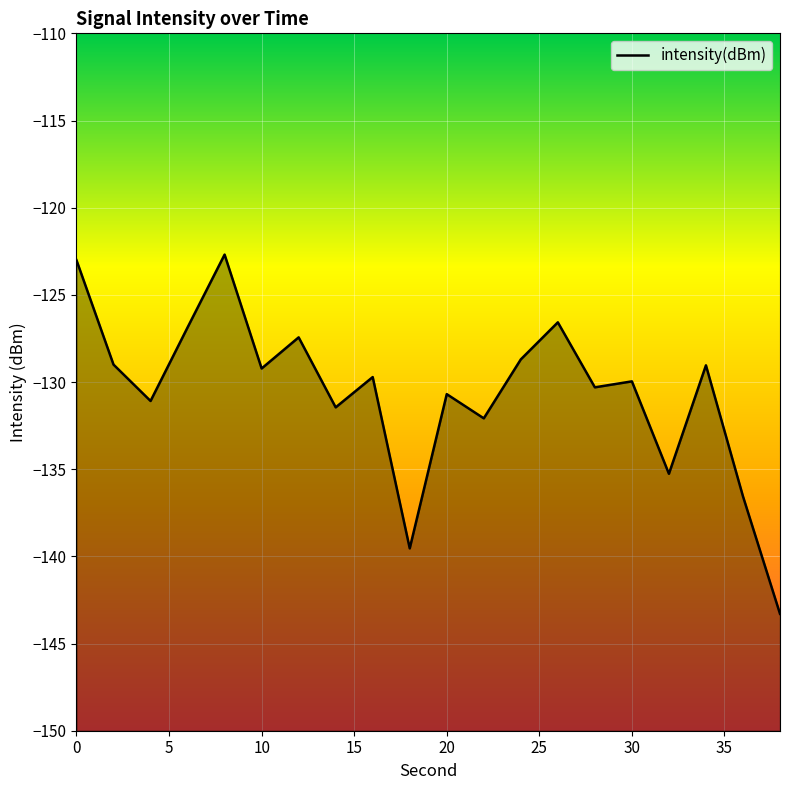

True or false: the data has more than 1 interior local peaks.

True